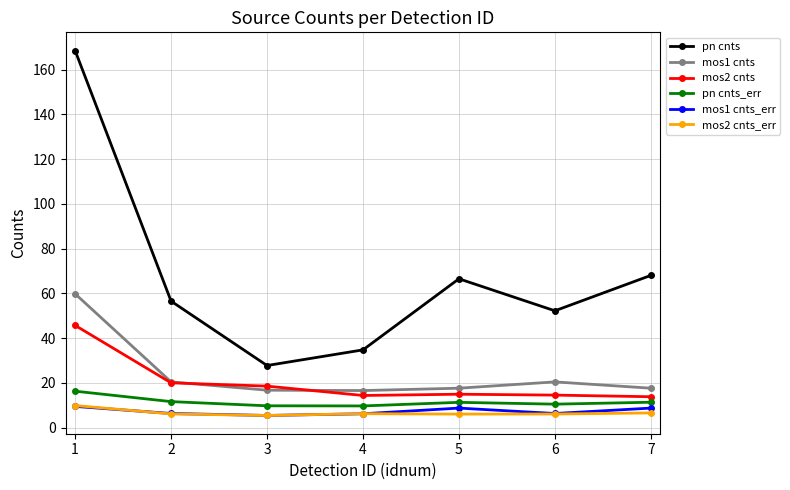

The value of pn cnts_err at 6 is 10.5. True or false?

True